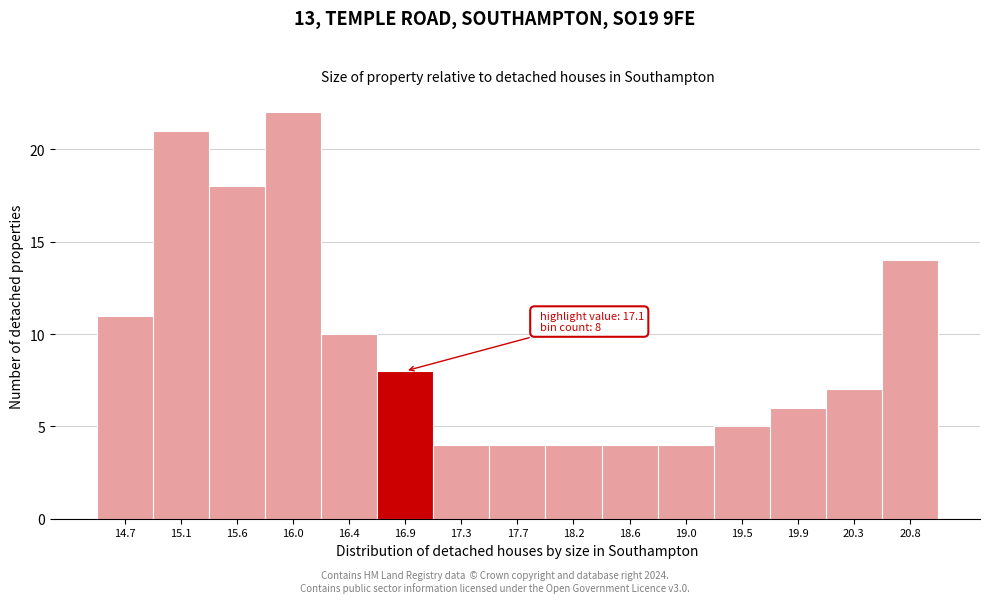

Reading left to right, transcribe all the data shown in this chart.

14.7=11	15.1=21	15.6=18	16.0=22	16.4=10	16.9=8	17.3=4	17.7=4	18.2=4	18.6=4	19.0=4	19.5=5	19.9=6	20.3=7	20.8=14